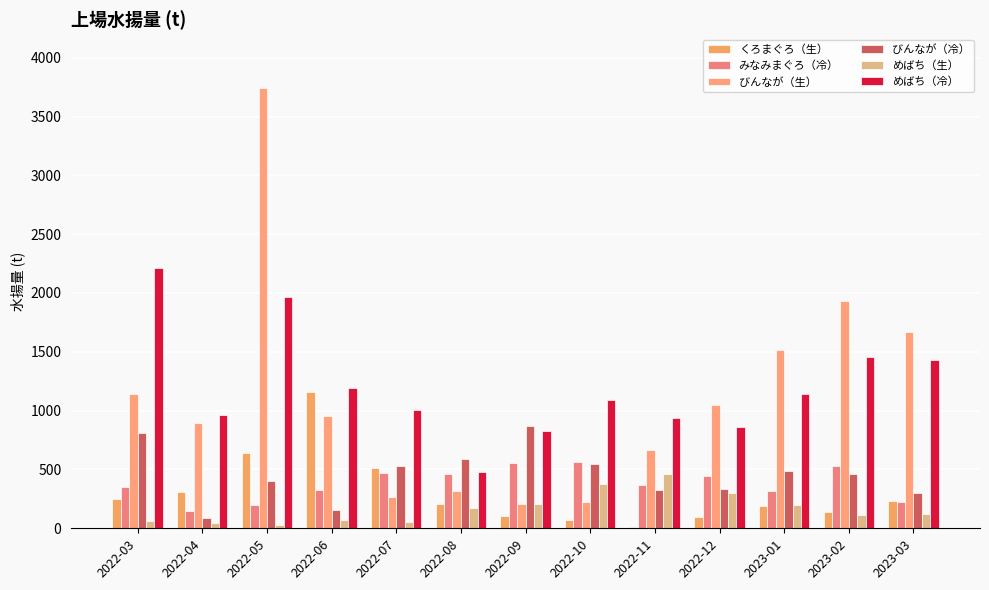

What is the label of the 4th bar from the left?

2022-06